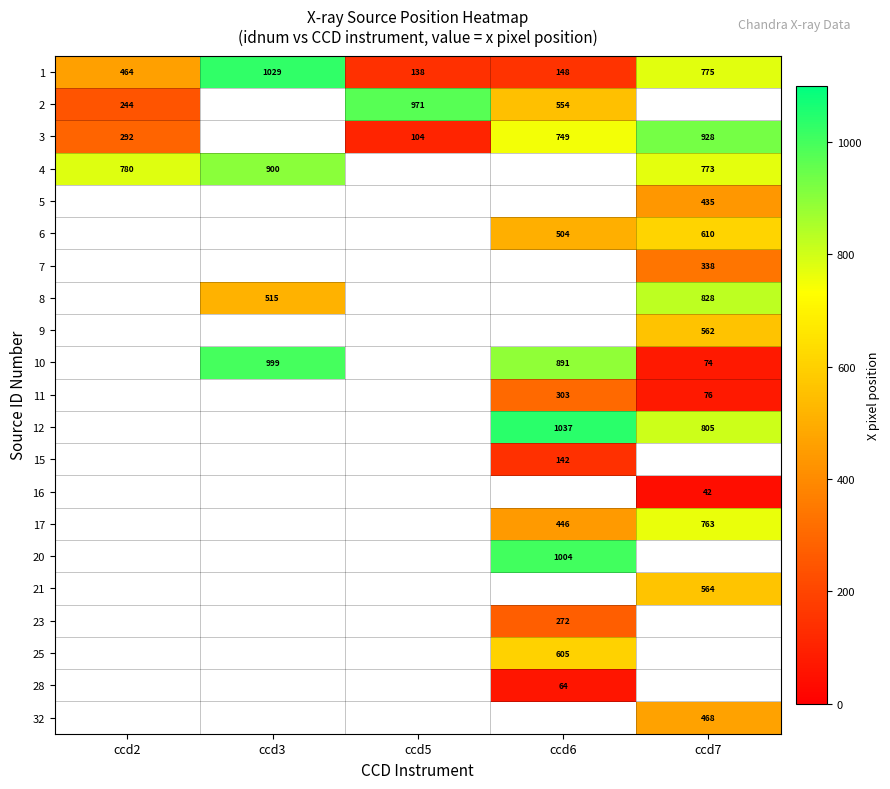

True or false: 4 has a value of 436.5 at ccd3.

False